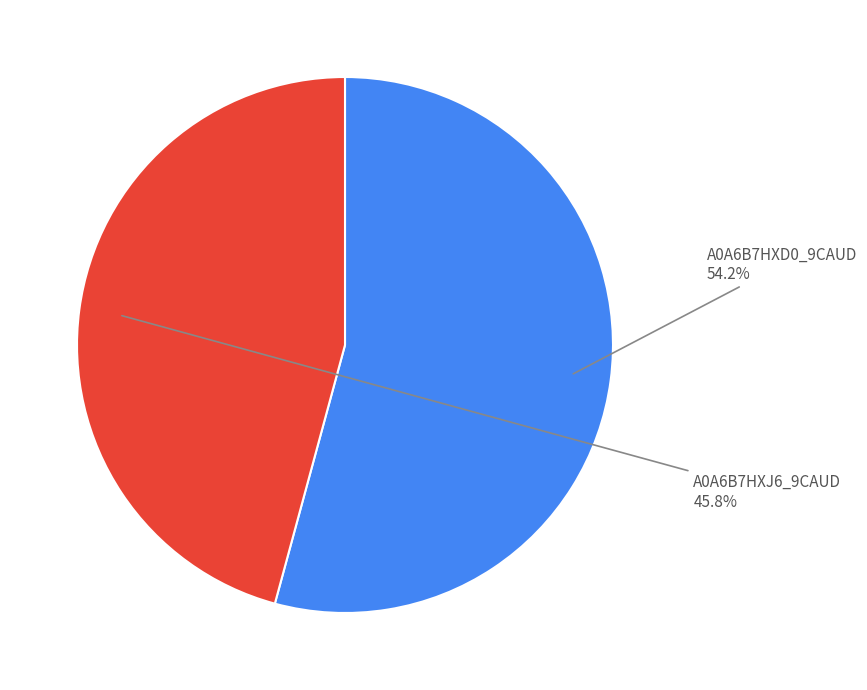

Is there any slice that represents more than half of the pie?

Yes